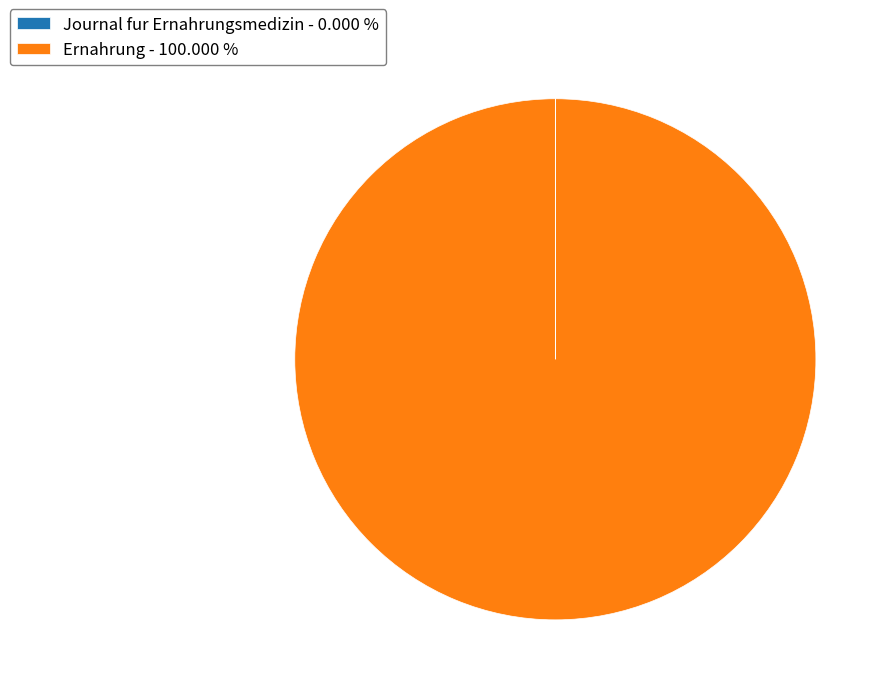

Does any single category account for the majority?

Yes